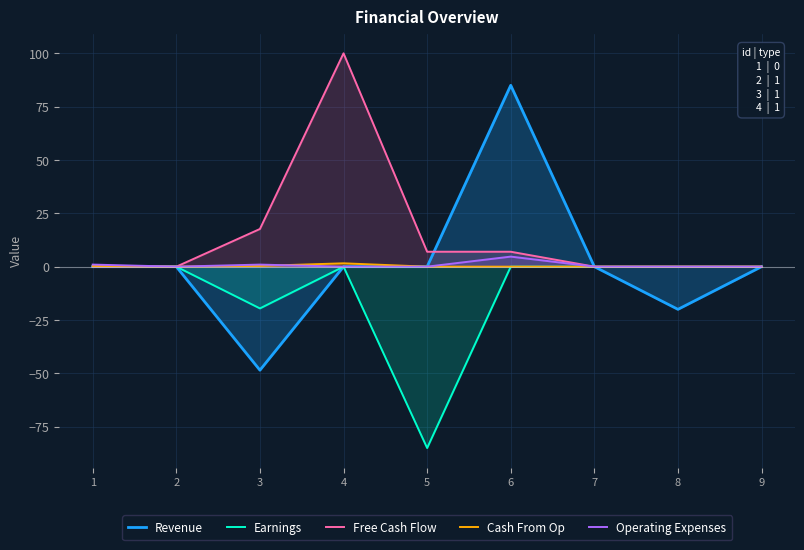

What is the value of the Earnings point at the 3rd from the left?

-19.6